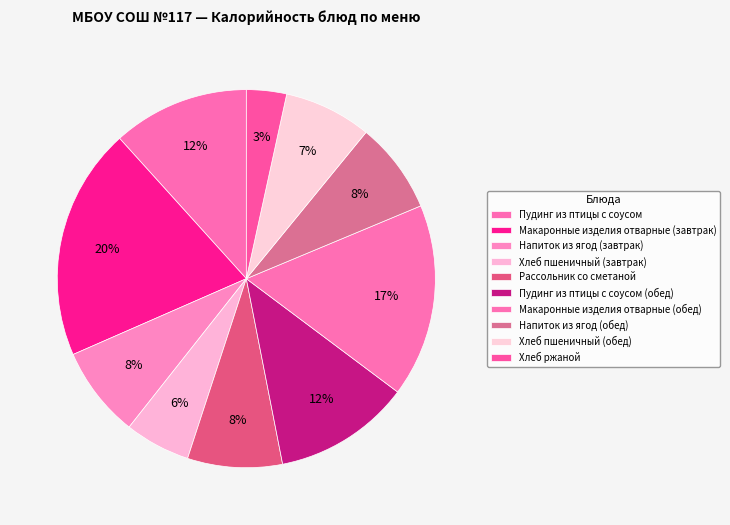

Is it true that Напиток из ягод (завтрак) is 8% of the pie?

True